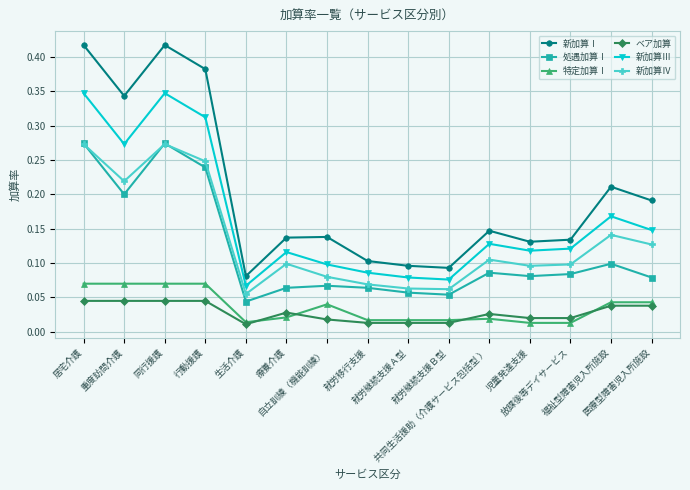

Count the 新加算Ⅰ values in the range 0 to 1.

15